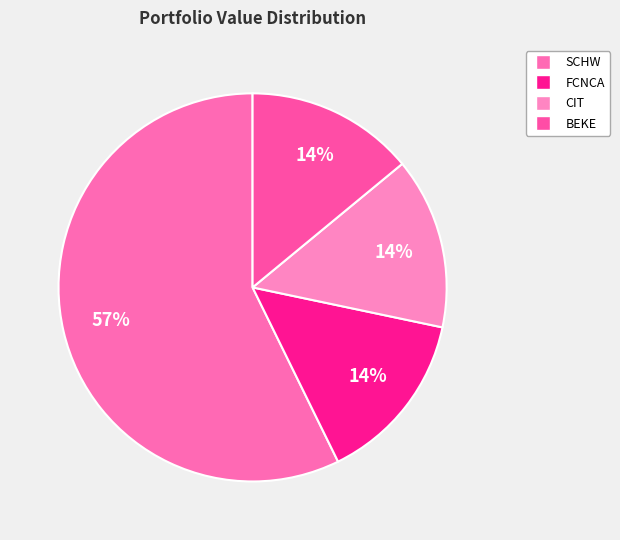

How many segments does this pie chart have?

4